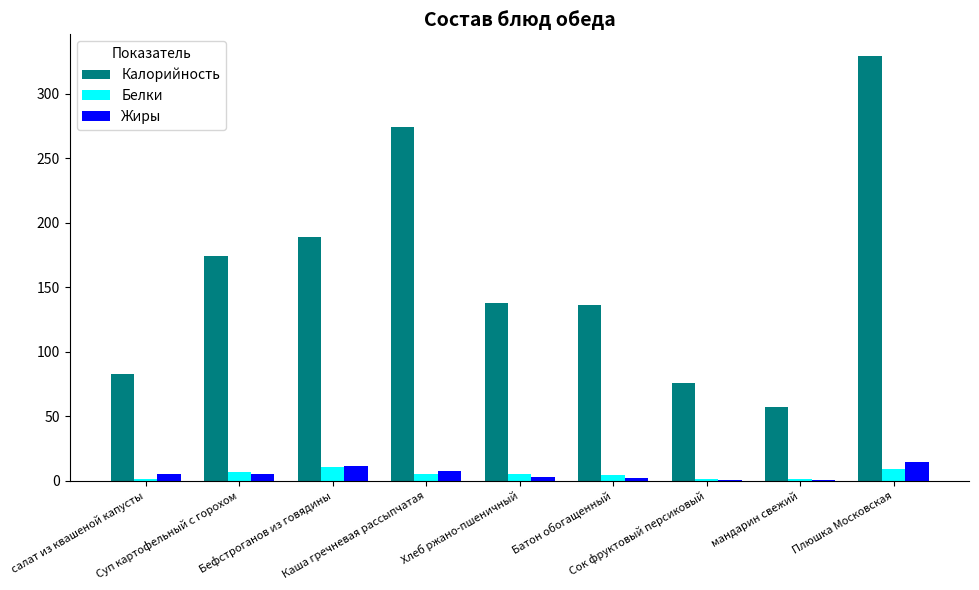

Is it true that Калорийность equals 113.5 at Плюшка Московская?

False